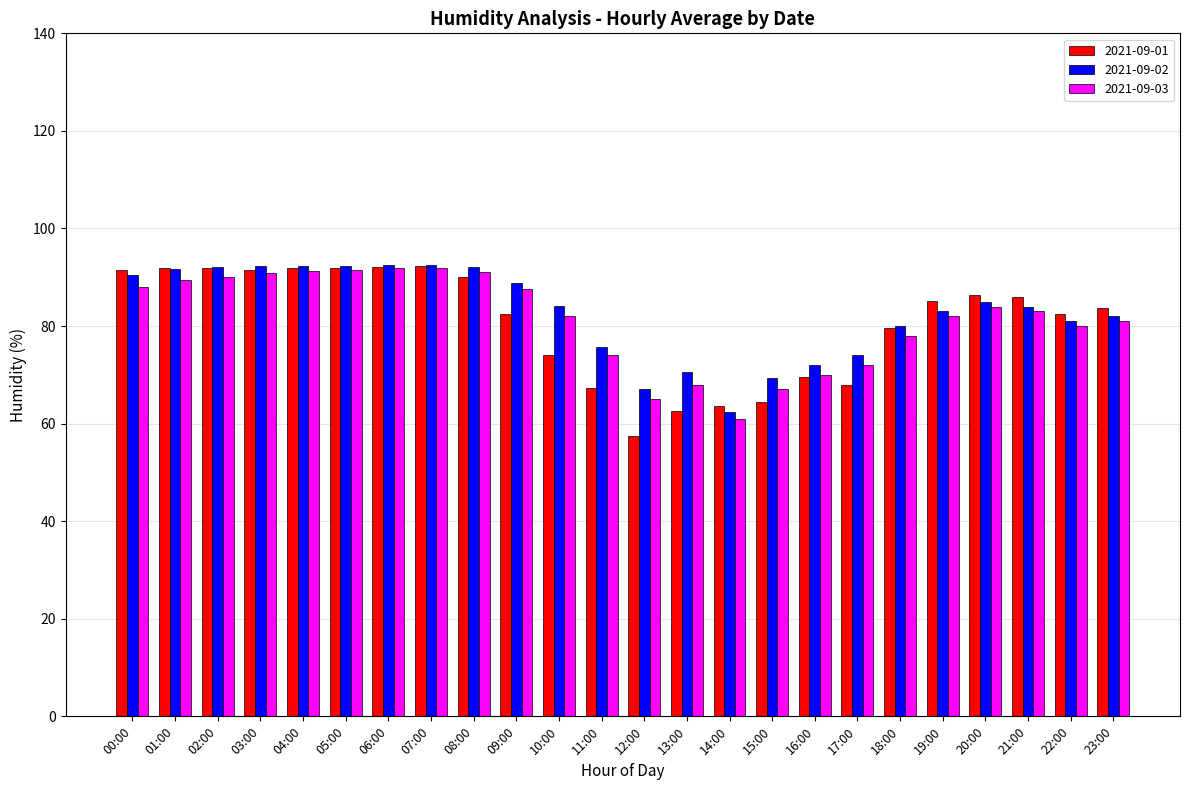

At which category does the chart reach its minimum across all series?

12:00